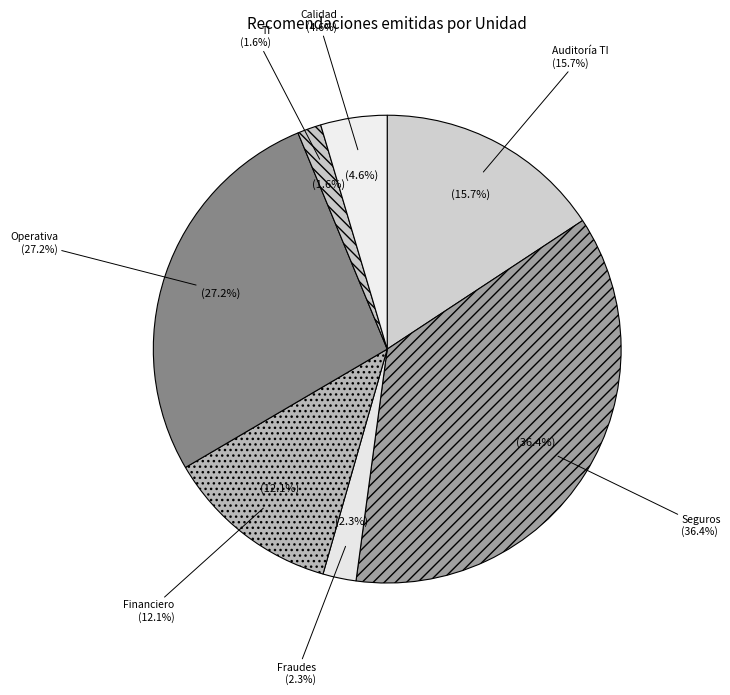

To the nearest percent, what percentage of the pie is Seguros?

36%